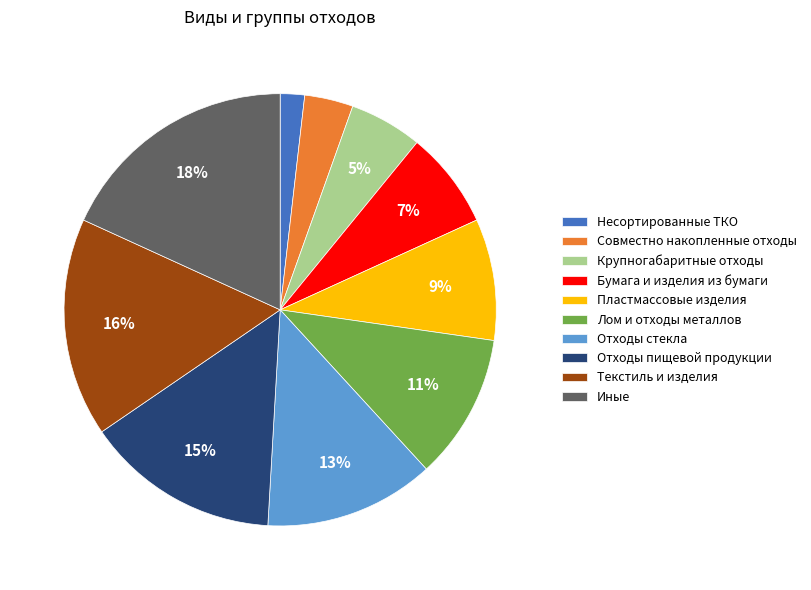

Combined, do Пластмассовые изделия and Совместно накопленные отходы account for over 50%?

No